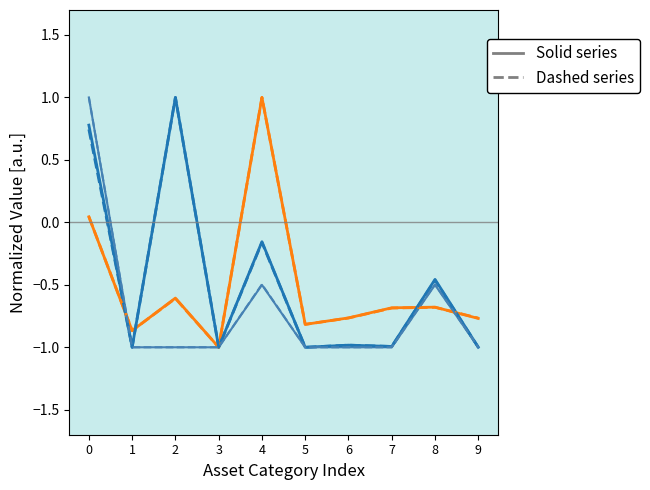

What is the total value across all series at 6?

-5.5